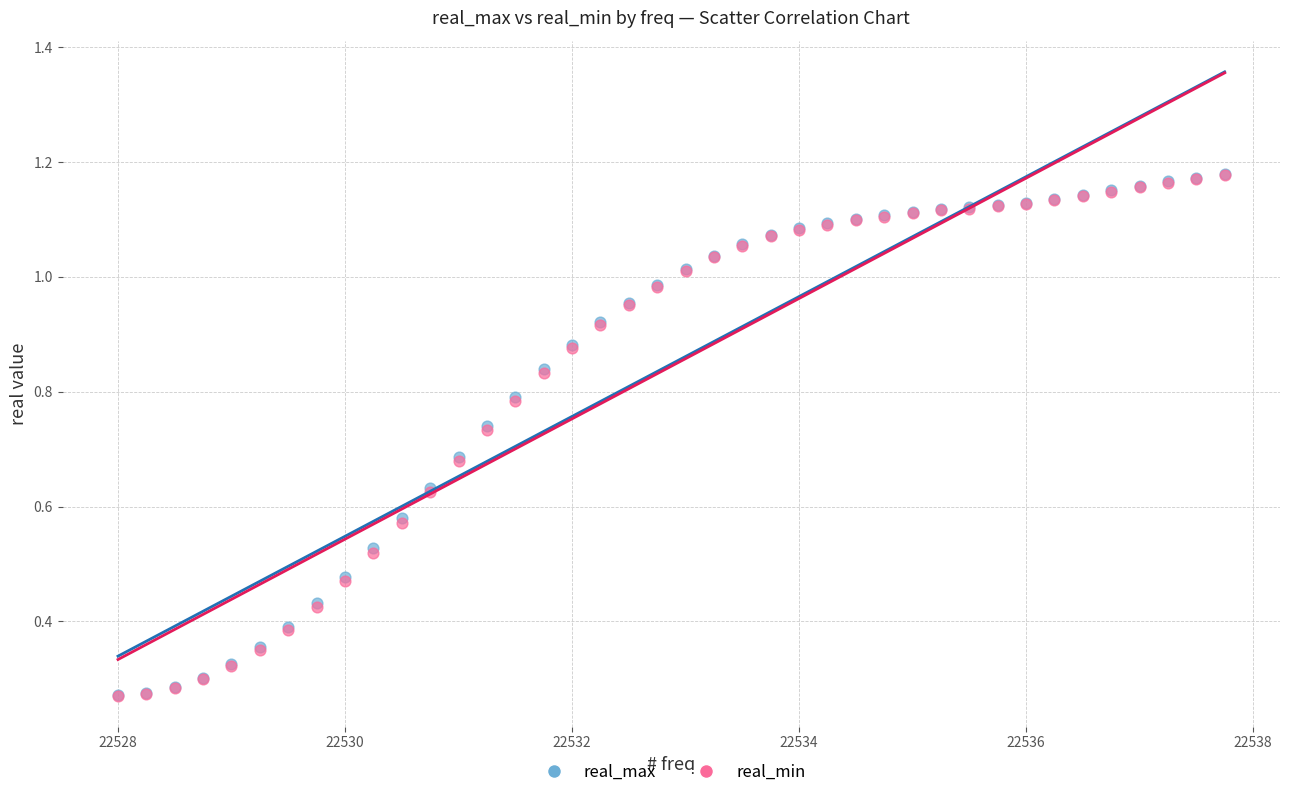

What are all the series names shown in the legend?

real_max, real_min